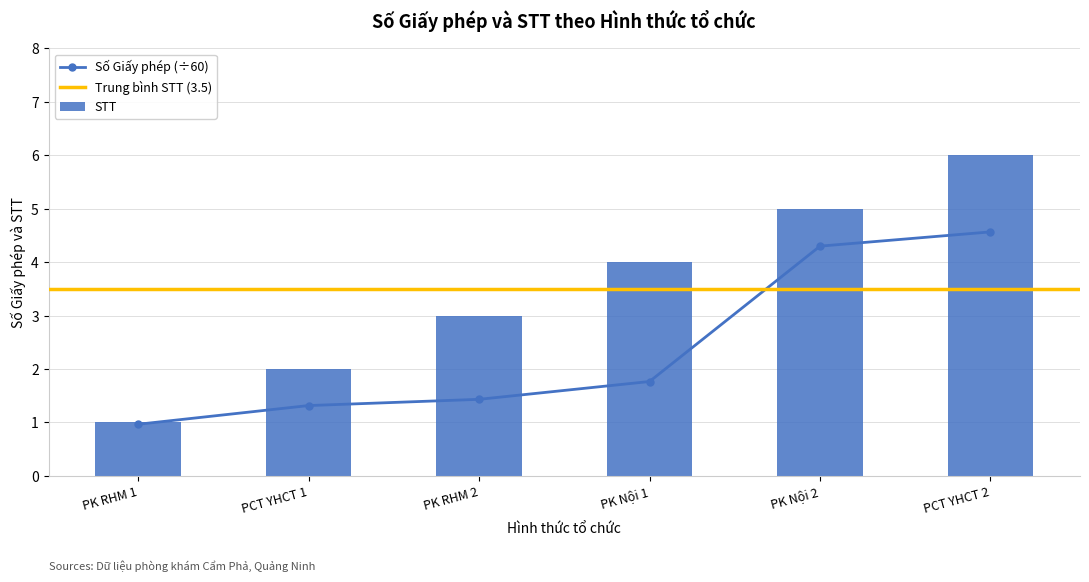

What is the difference between the second highest and second lowest values in the STT series?

3